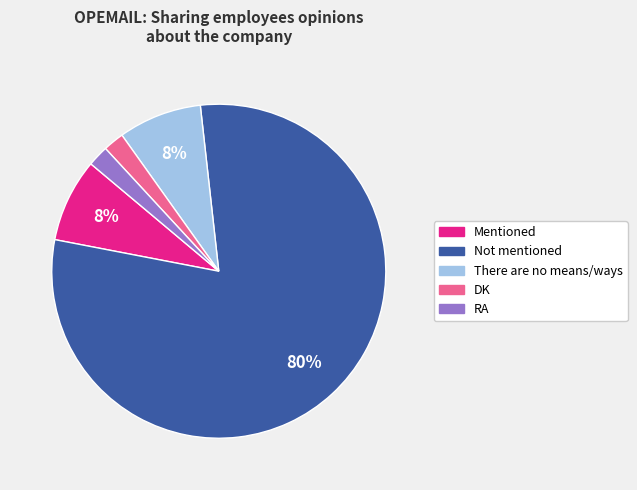

Is the sum of Not mentioned and RA greater than half?

Yes